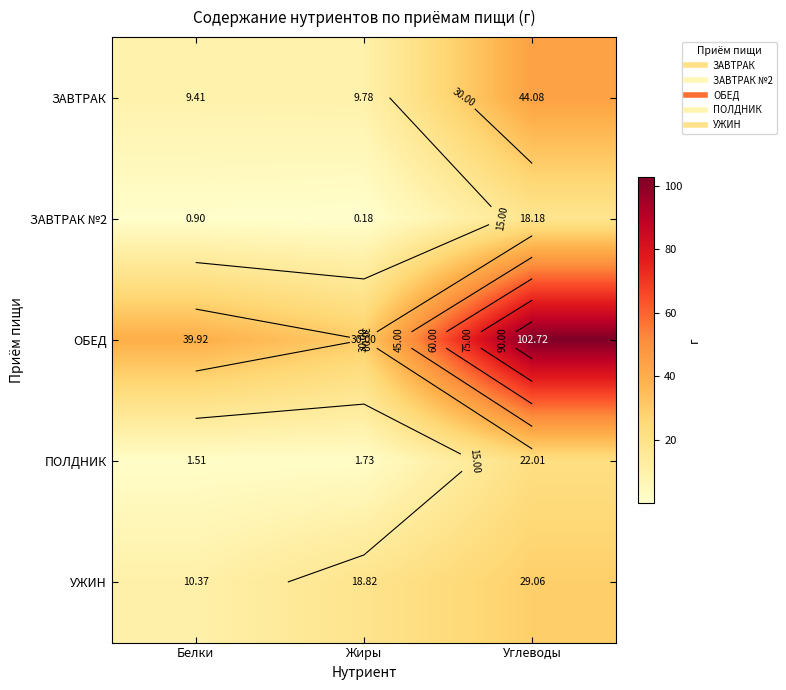

Is it true that ОБЕД equals 102.7 at Углеводы?

True